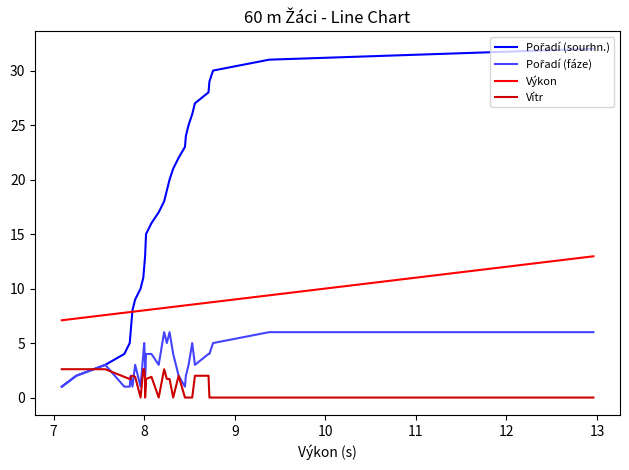

Is this an area chart (filled region under the line)?

No